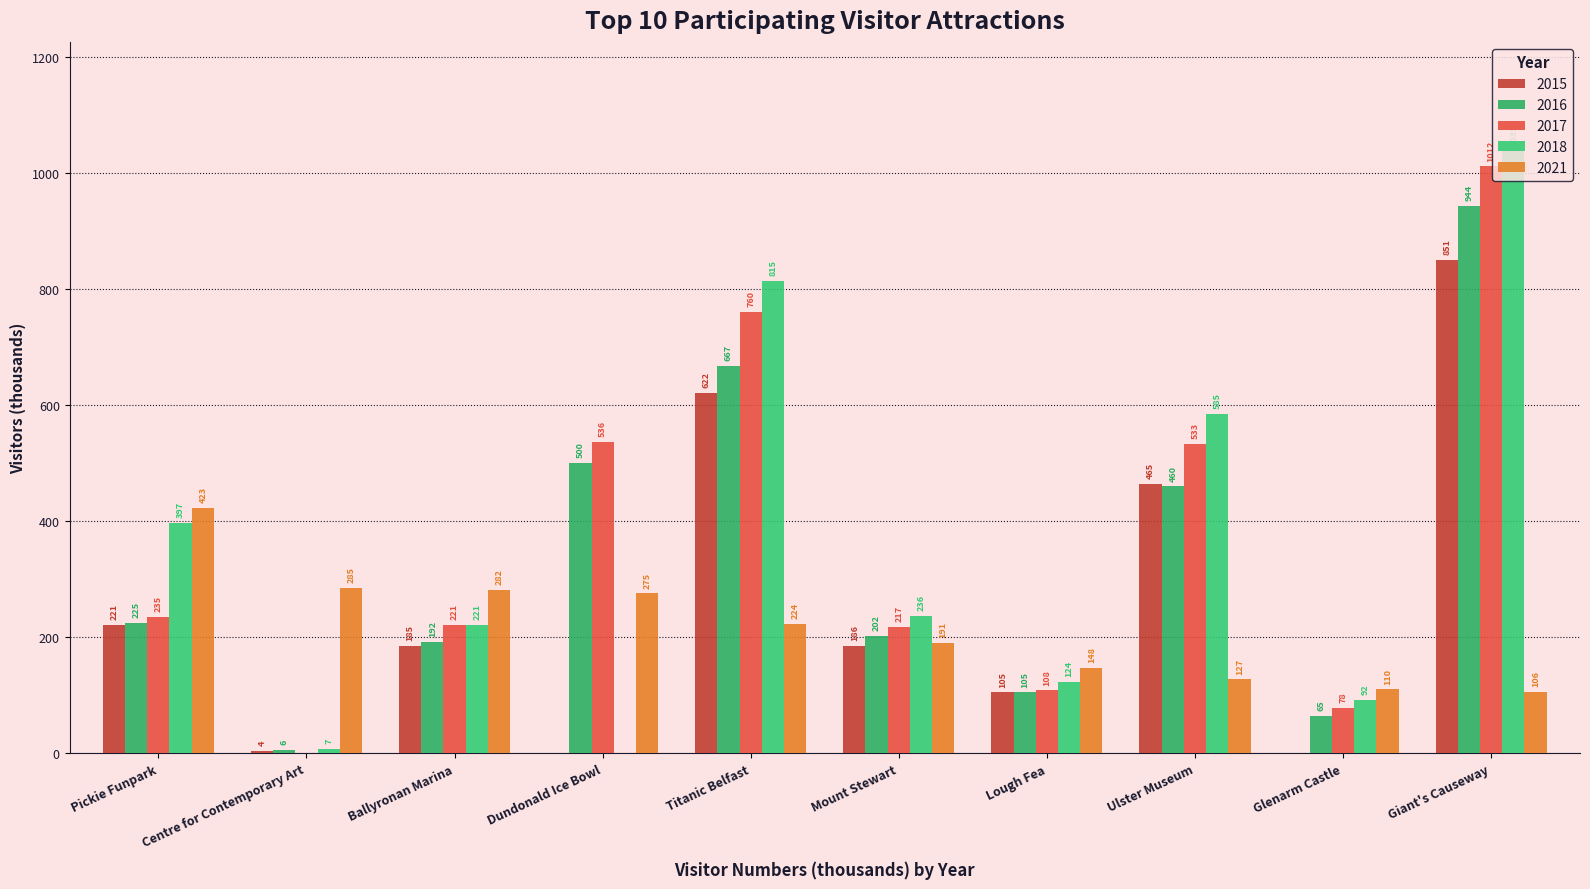

Between Ulster Museum and Ballyronan Marina, which is larger?

Ulster Museum